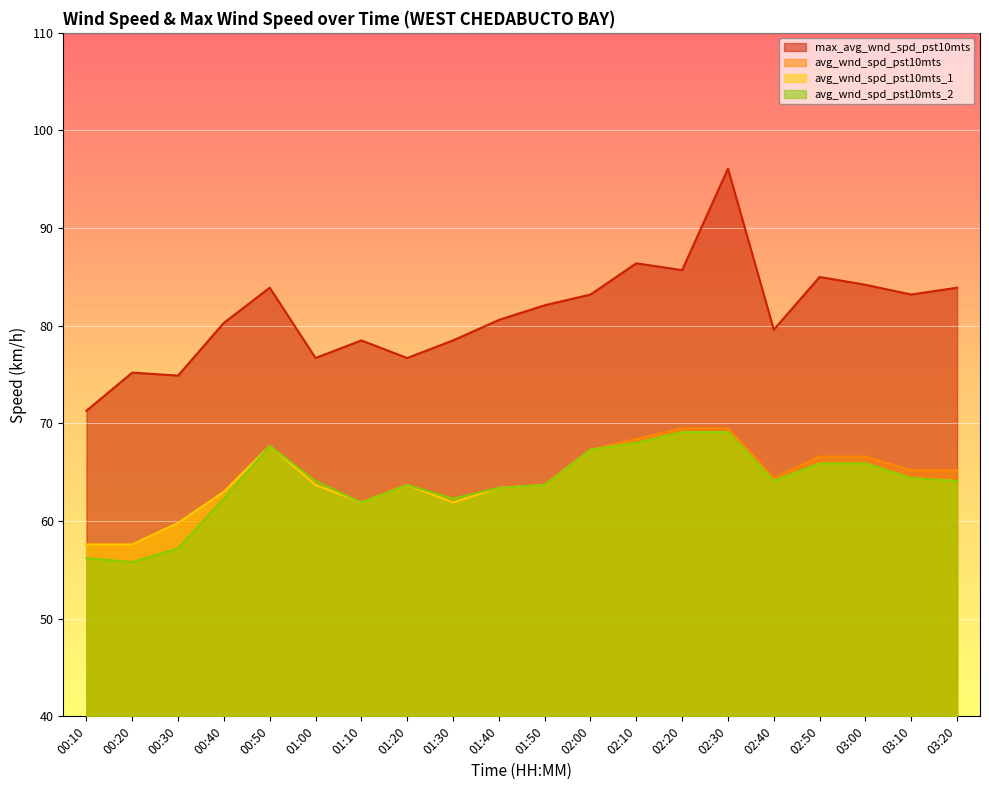

List the series in order of their peak value, lowest first.

avg_wnd_spd_pst10mts_1, avg_wnd_spd_pst10mts_2, avg_wnd_spd_pst10mts, max_avg_wnd_spd_pst10mts